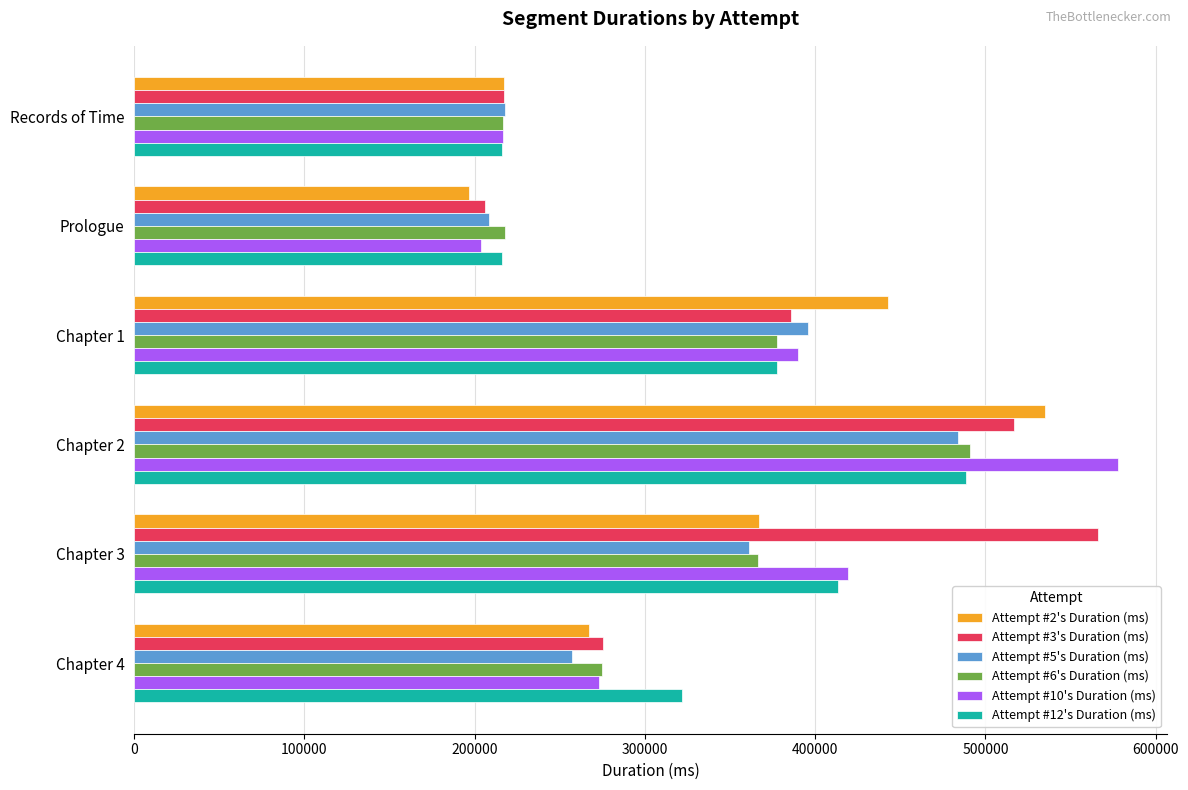

What is the difference between the Attempt #12's Duration (ms) values at Chapter 4 and Prologue?

106030